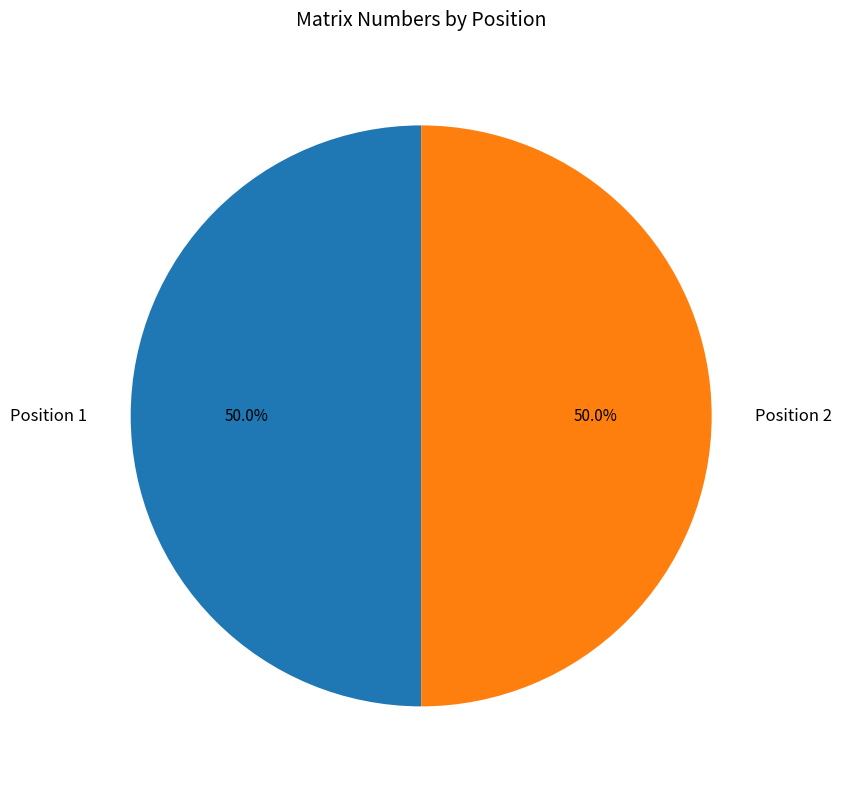

Is the sum of Position 1 and Position 2 greater than half?

Yes